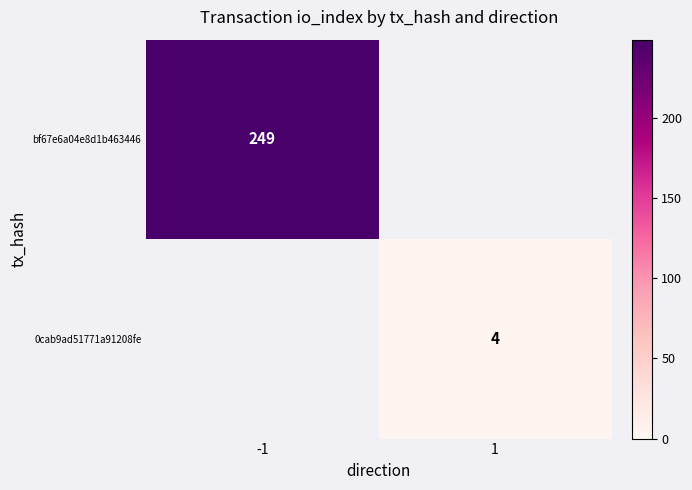

Is it true that bf67e6a04e8d1b463446 equals 249.0 at -1?

True